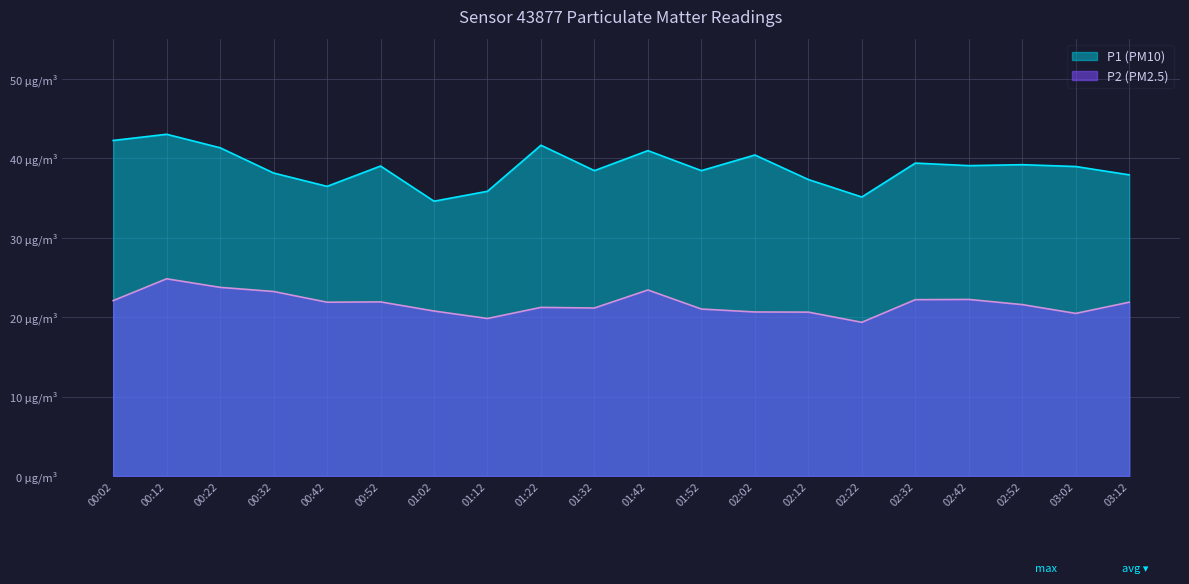

At which label does P1 reach its minimum?

01:02